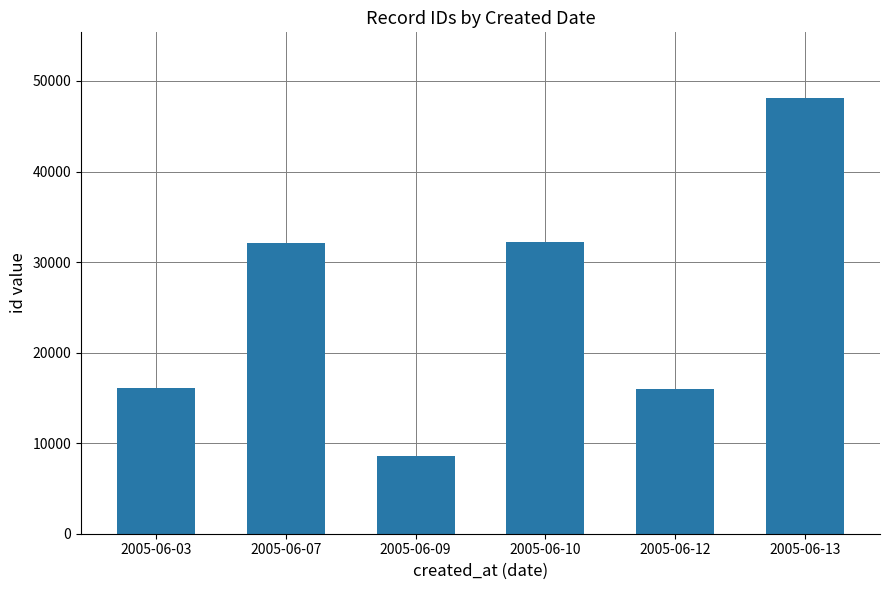

Read the value at 2005-06-07.

32125